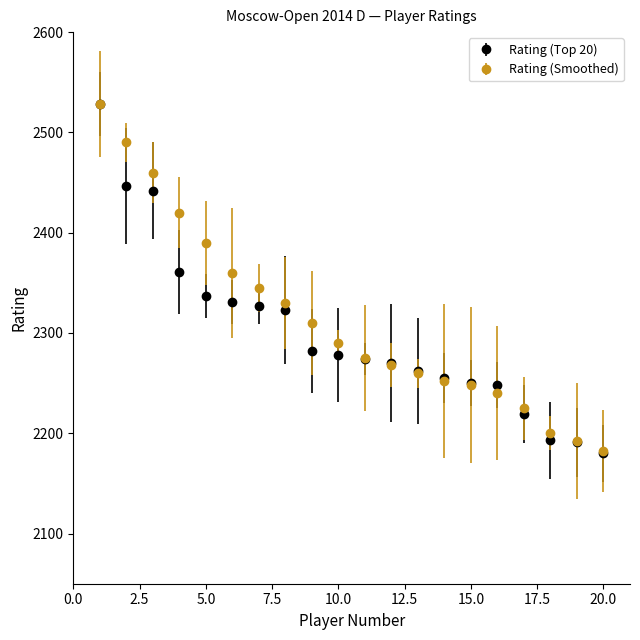

How many lines are shown in the chart?

2